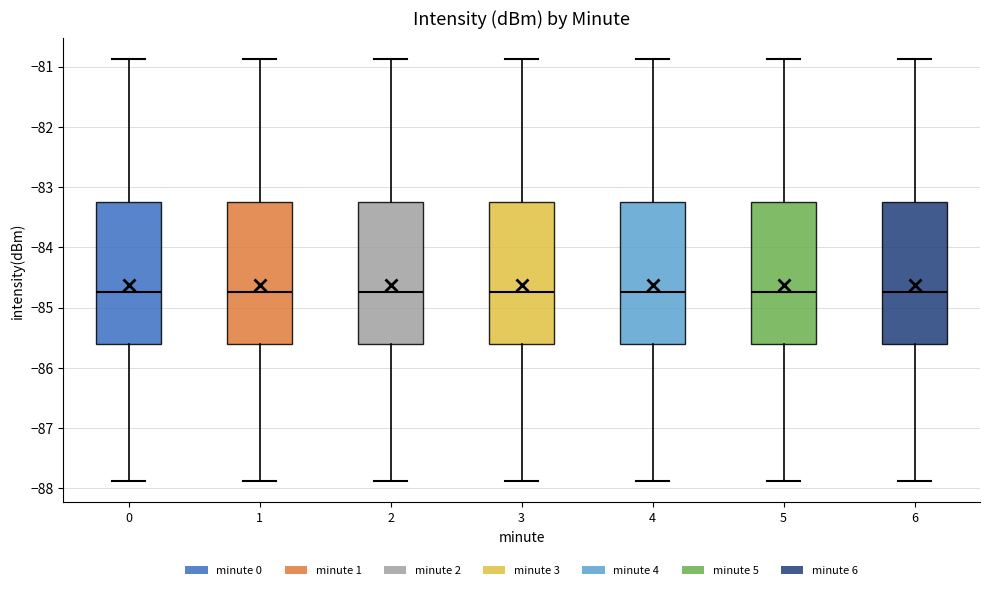

Where is the lower edge of the box at x = 1 on the y-axis? The values are not printed on the chart, so give them approximately, as read against the axis.

-85.6